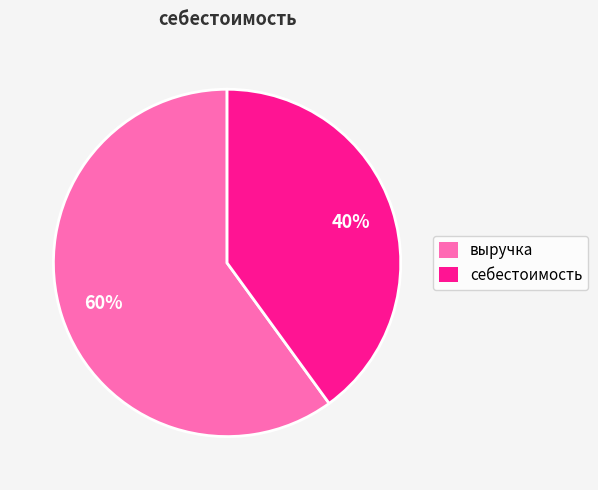

The выручка slice represents 69% of the pie. True or false?

False